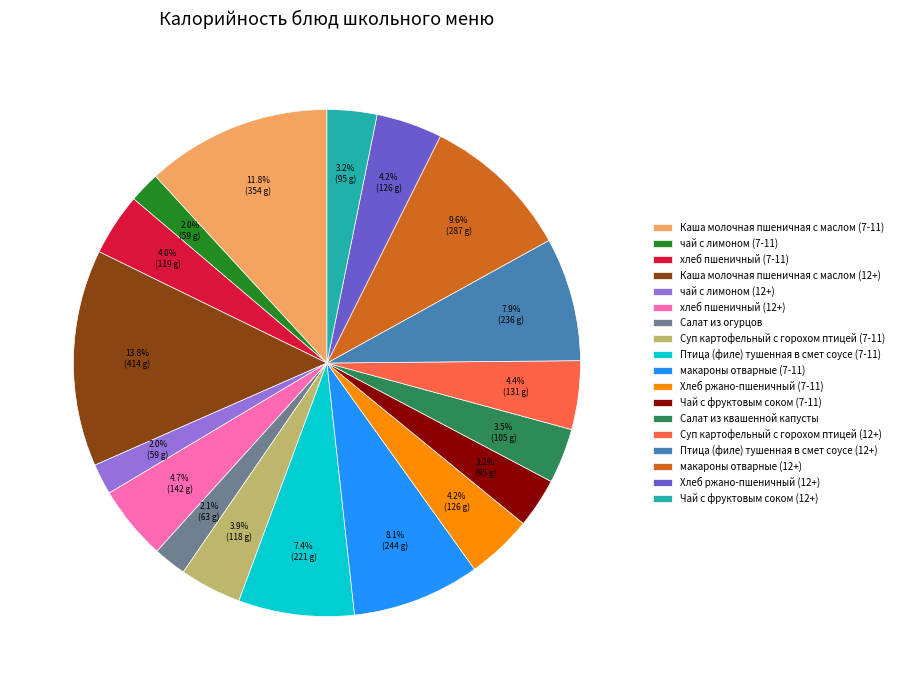

Does any single category account for the majority?

No